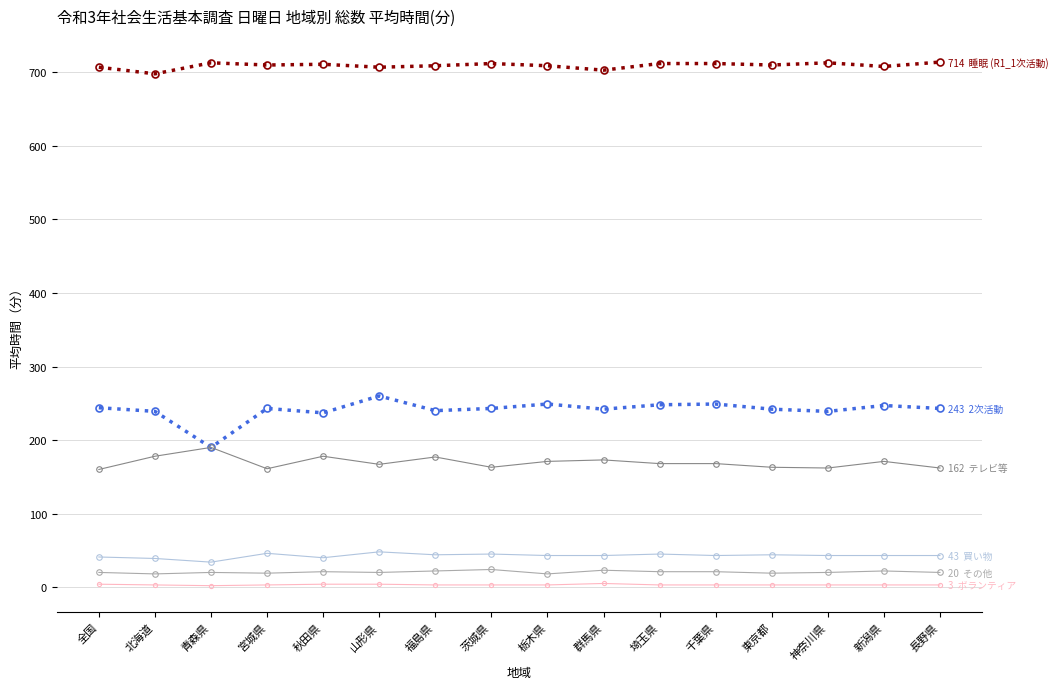

What is the greatest value displayed?

714